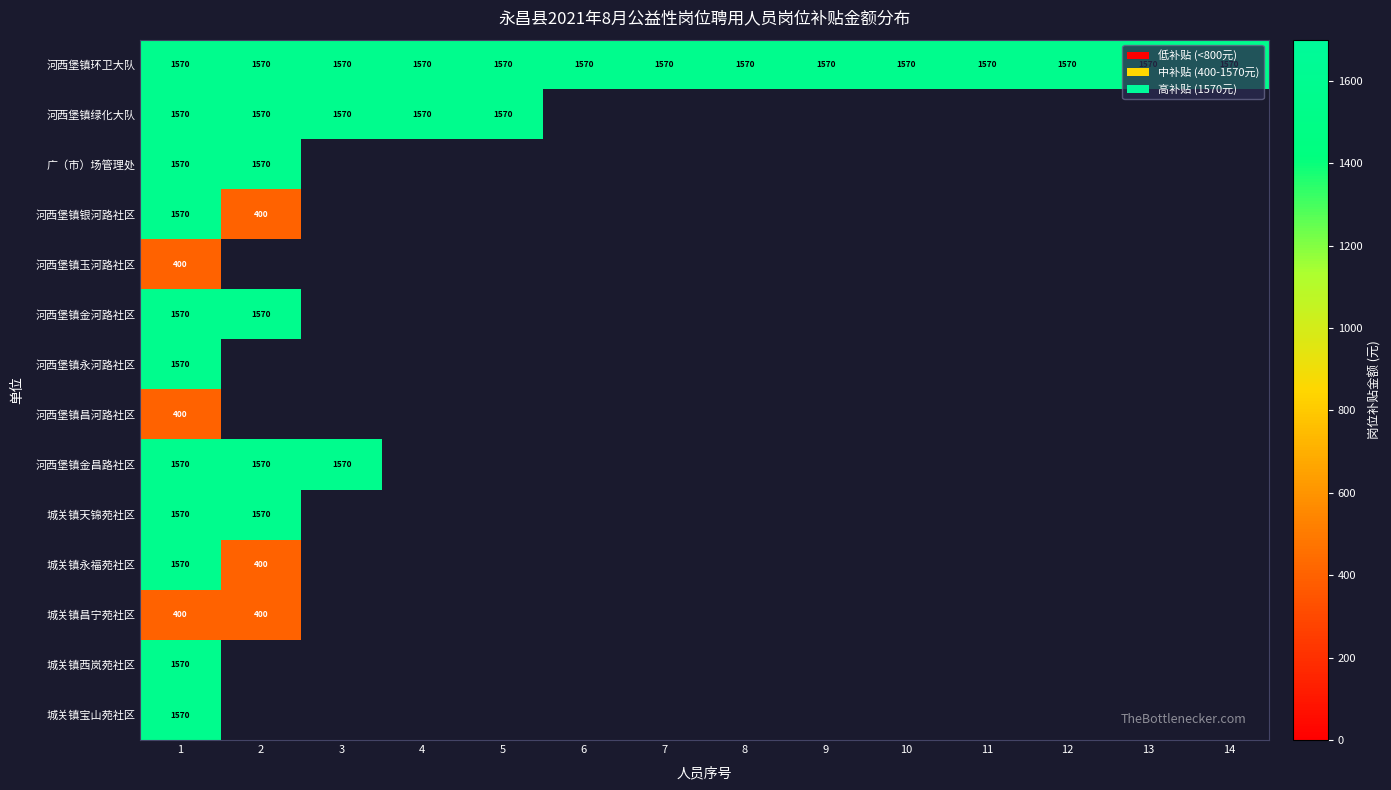

Is it true that 城关镇宝山苑社区 equals 2217.7 at 1?

False